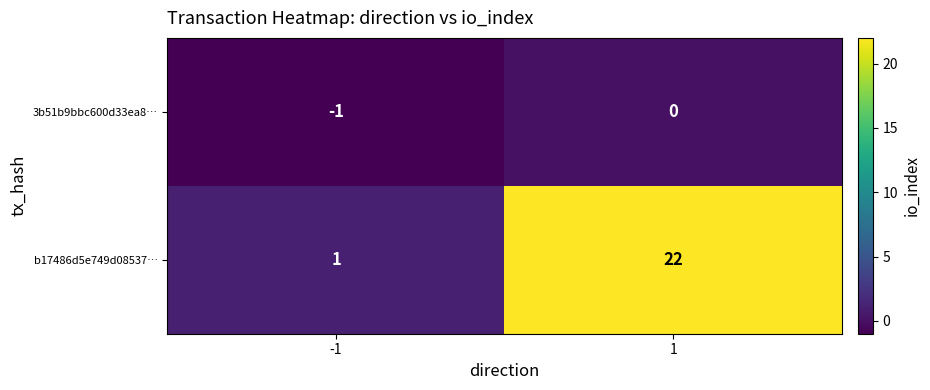

What is the spread (max minus min) of values at -1?

2